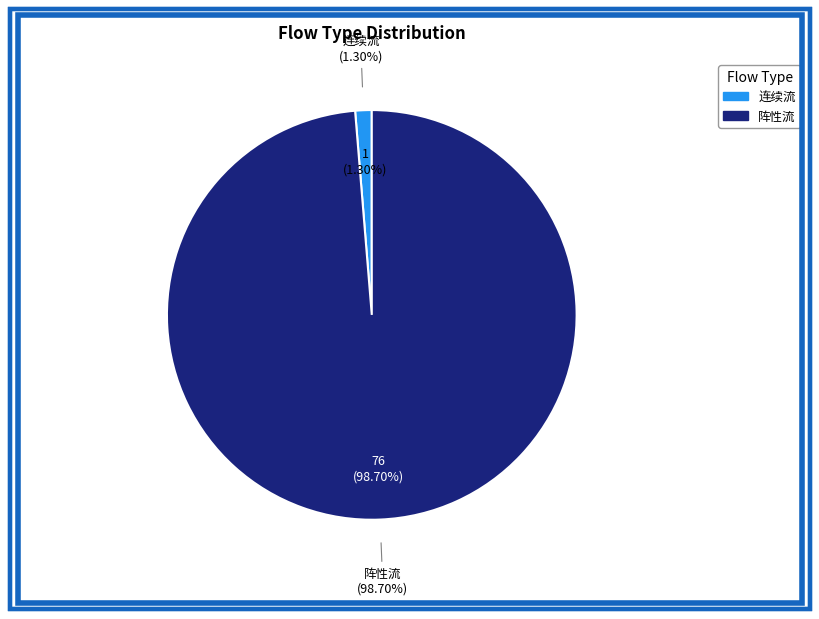

True or false: 连续流 accounts for 11% of the total.

False